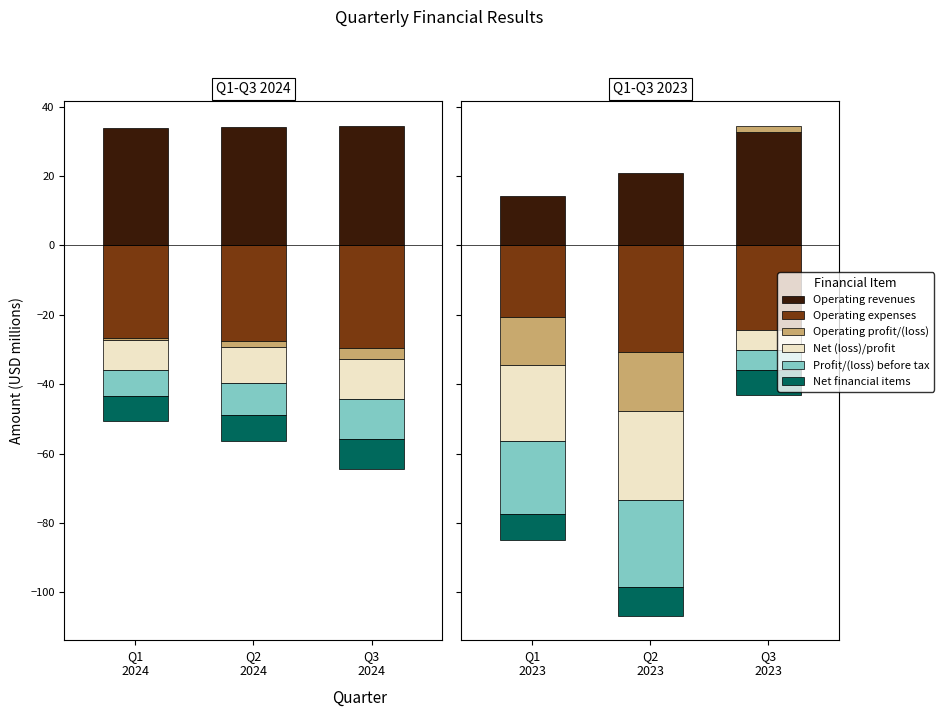

True or false: Net financial items has a value of -2.5 at Q3 2024.

False